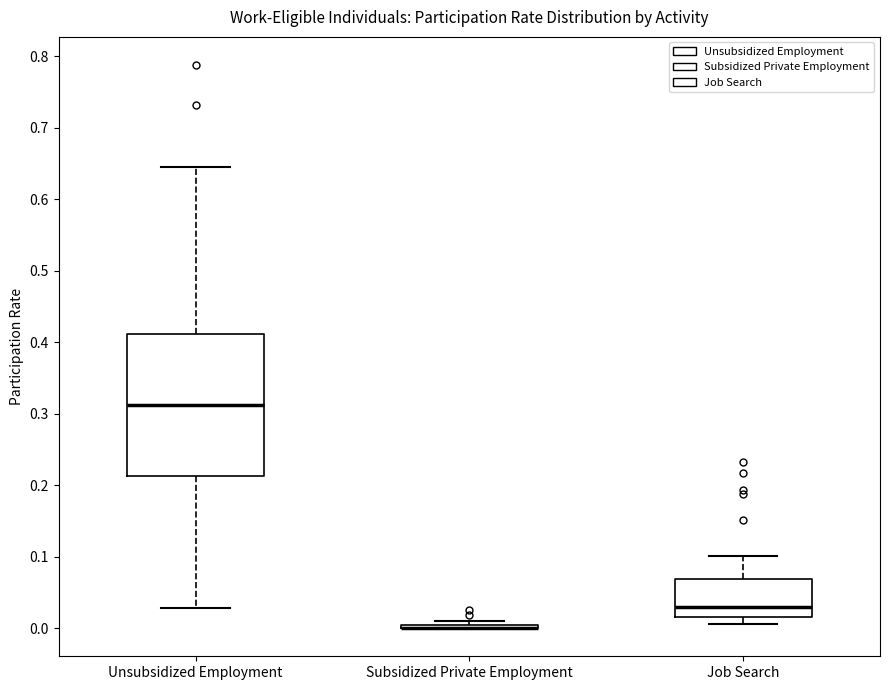

Reading left to right, transcribe this box plot: for each box, give where its median line is, the range the box spans, and where its two whiskers end, as read against the y-axis. The values are not printed on the chart, so give them approximately, as read against the axis.

Unsubsidized Employment: median 0.31, box 0.21 to 0.41, whiskers 0.03 to 0.64
Subsidized Private Employment: box collapsed to a line at 0.00, whiskers 0.00 to 0.01
Job Search: median 0.03, box 0.02 to 0.07, whiskers 0.01 to 0.10